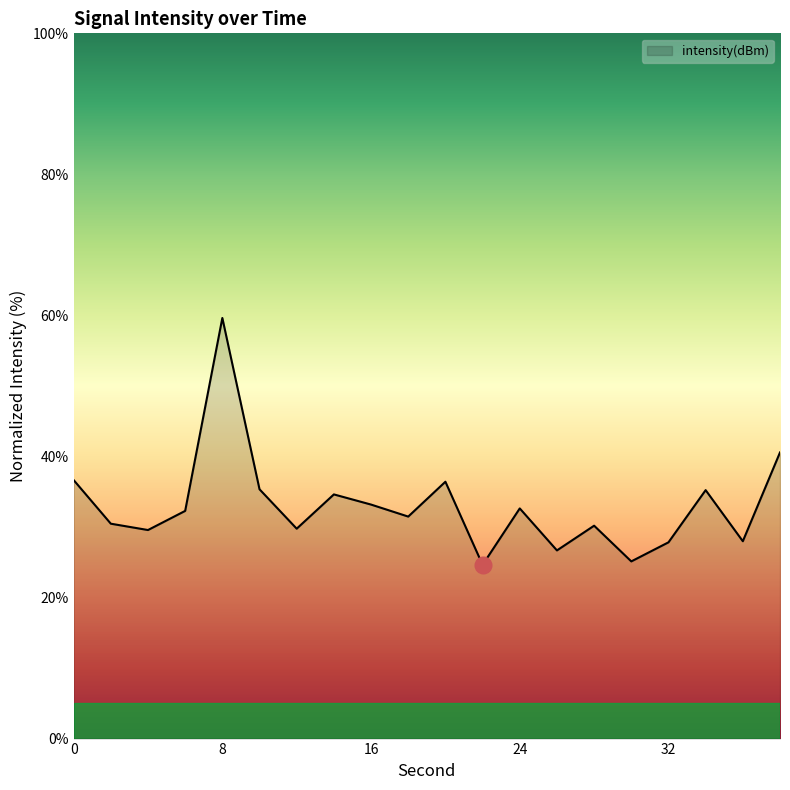

What is the difference between the maximum and minimum values?

35.0